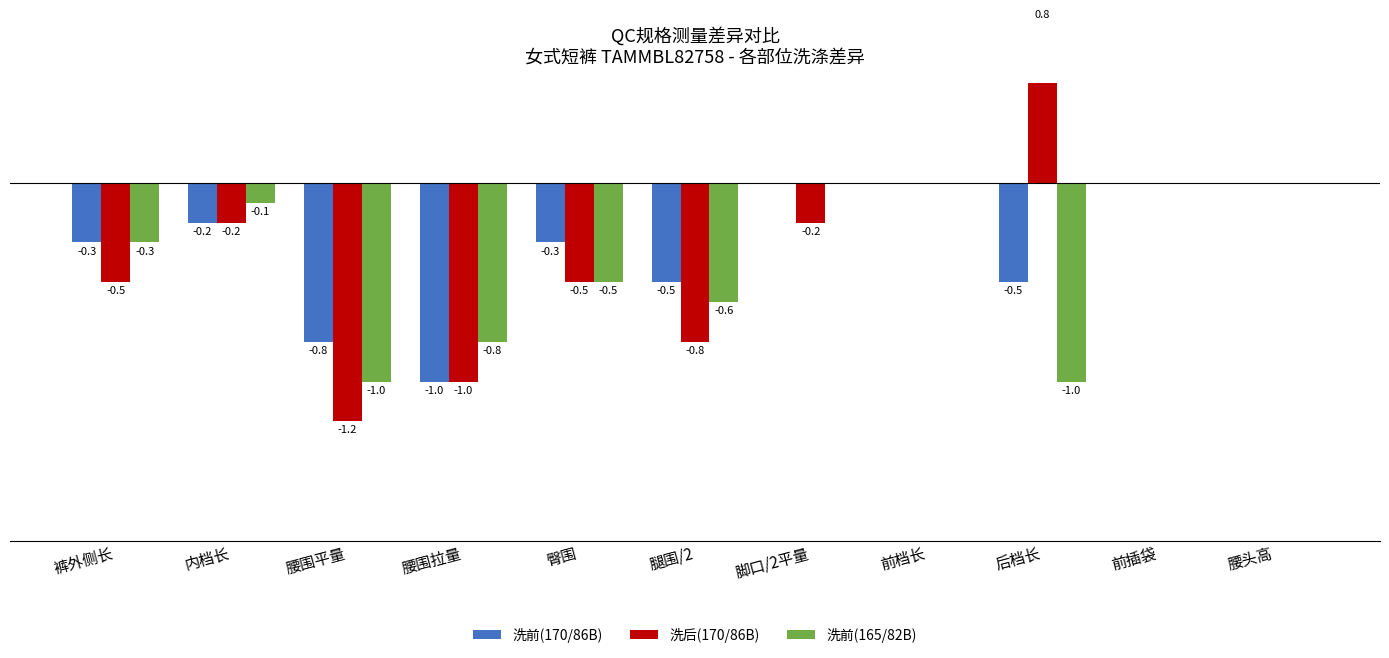

Rank the series by their maximum value, from lowest to highest.

洗前(170/86B), 洗前(165/82B), 洗后(170/86B)